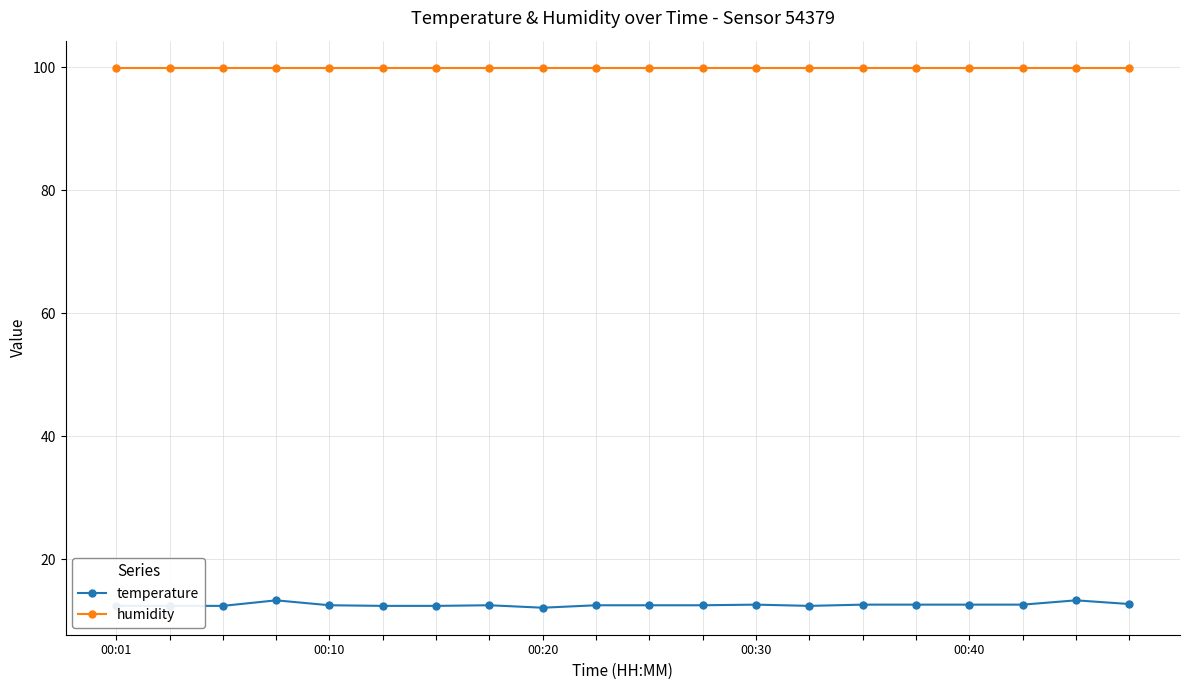

Which series has the largest total across all categories?

humidity